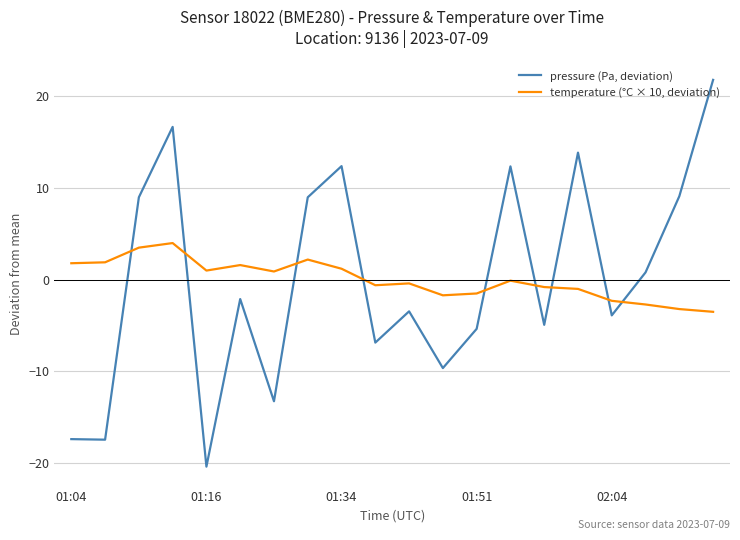

Which series has the largest range (max minus min)?

pressure (Pa, deviation)